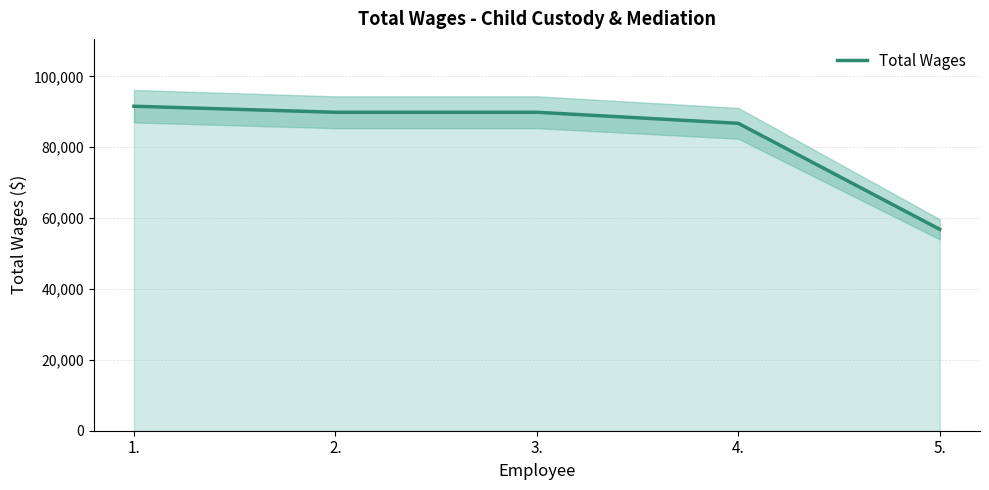

Reading right to left, what are all the values shown in this chart?

56832	86746	89856	89856	91562